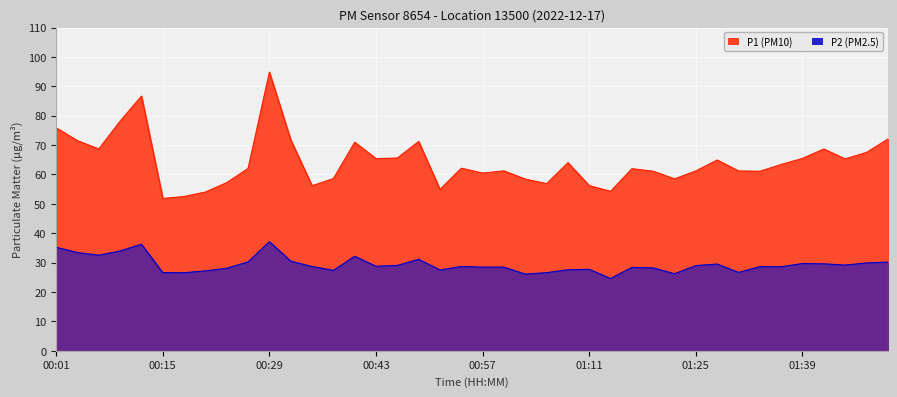

At which category does P2 reach its first local peak?

00:12